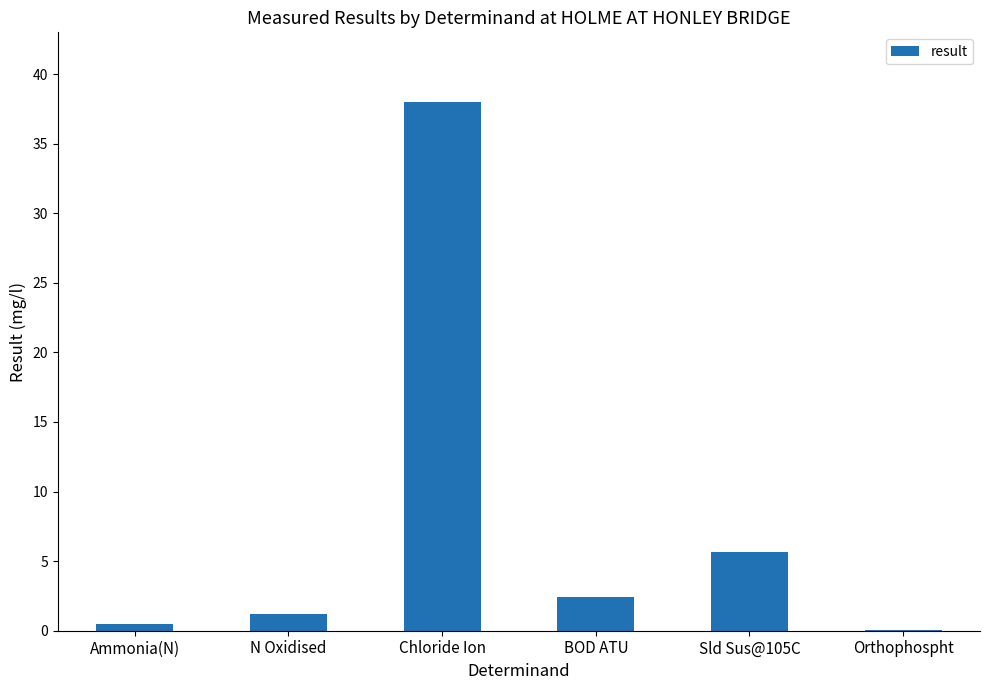

Approximately how many times larger is the value at BOD ATU compared to Sld Sus@105C?

0.4